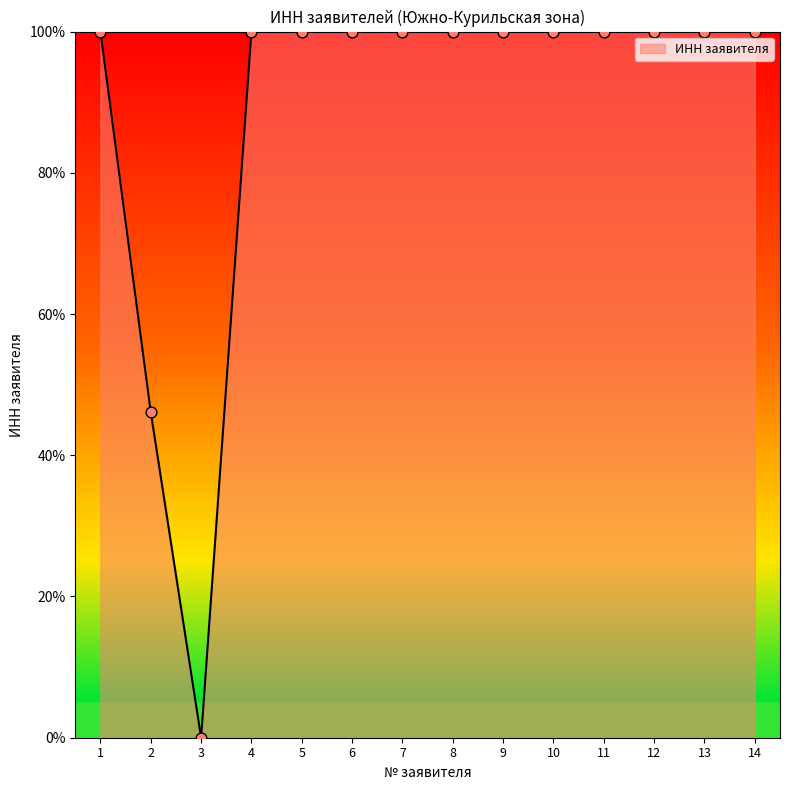

Approximately how many times larger is the value at 12 compared to 8?

1.0